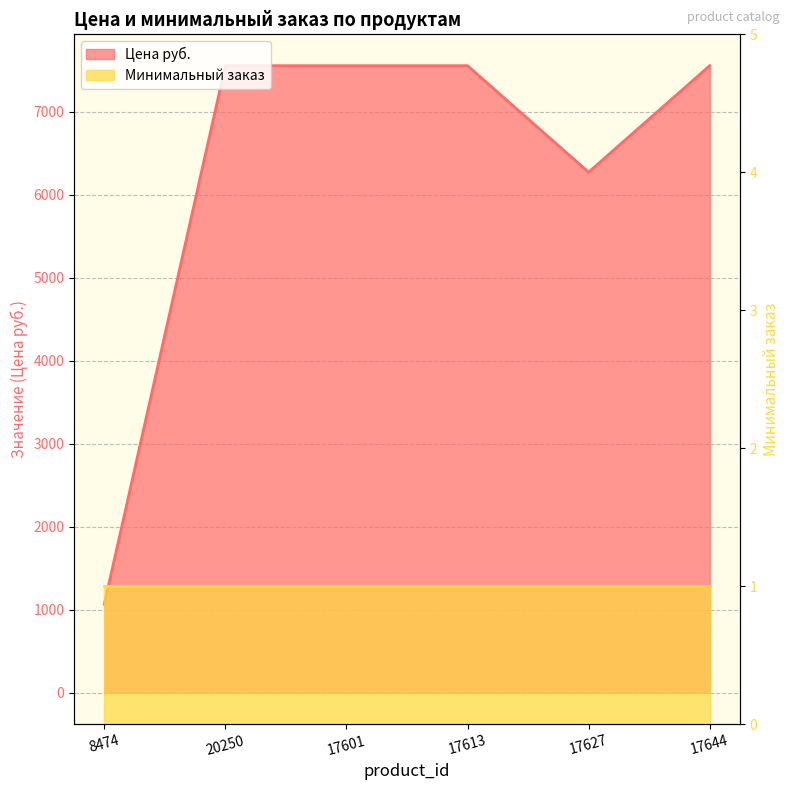

What is the ratio of the value at 20250 to the value at 17613?

1.0